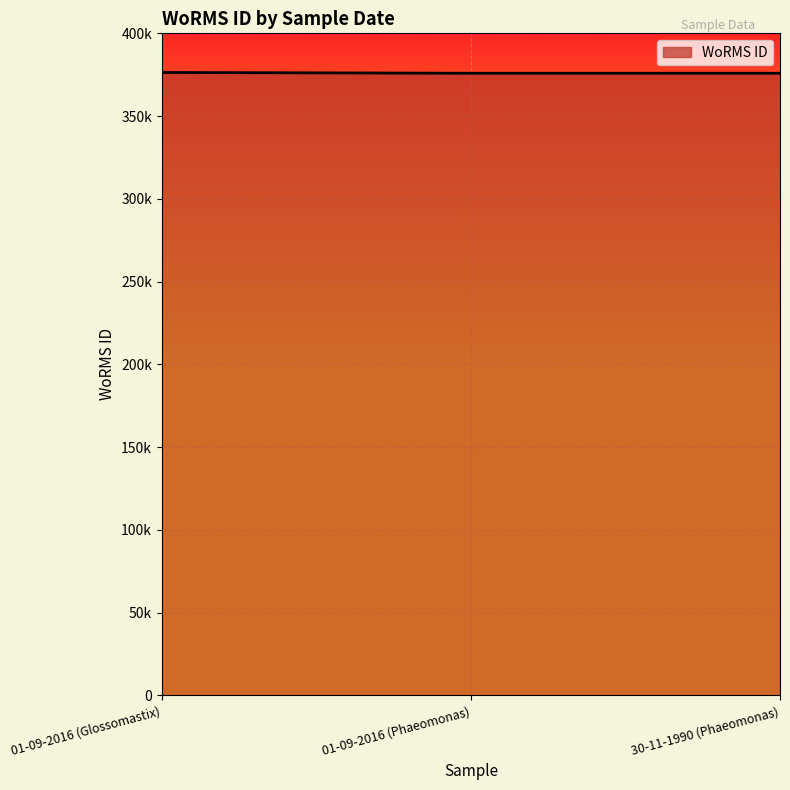

What position from the left is 01-09-2016 (Glossomastix)?

1